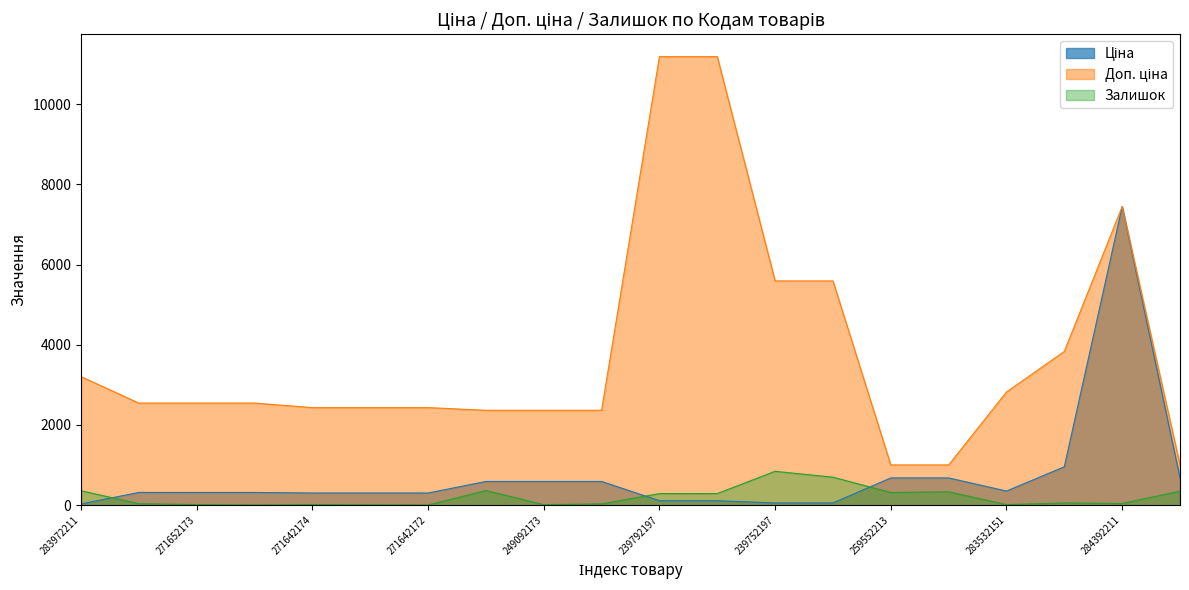

How many lines are shown in the chart?

3